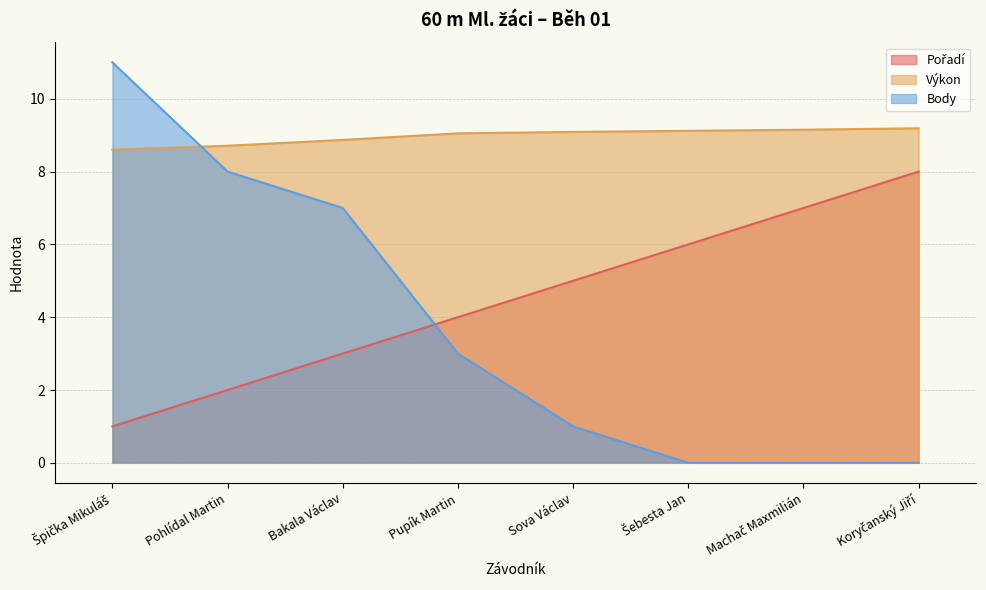

At which label does Výkon reach its minimum?

Špička Mikuláš